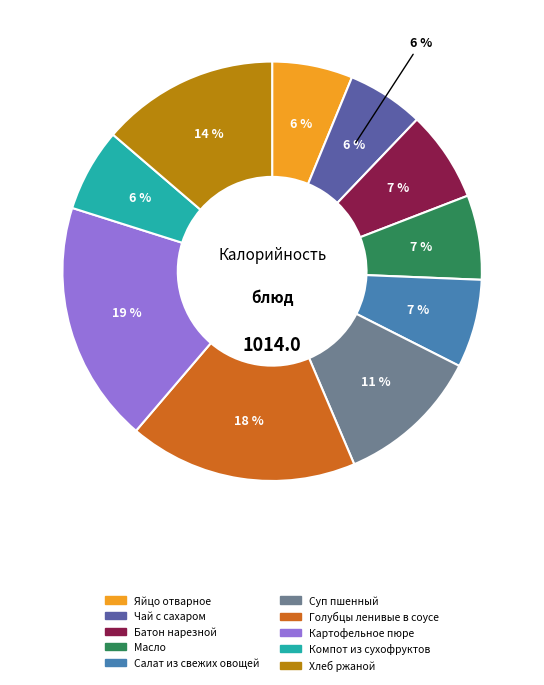

What is the change in value from Чай с сахаром to Компот из сухофруктов?

+5.0